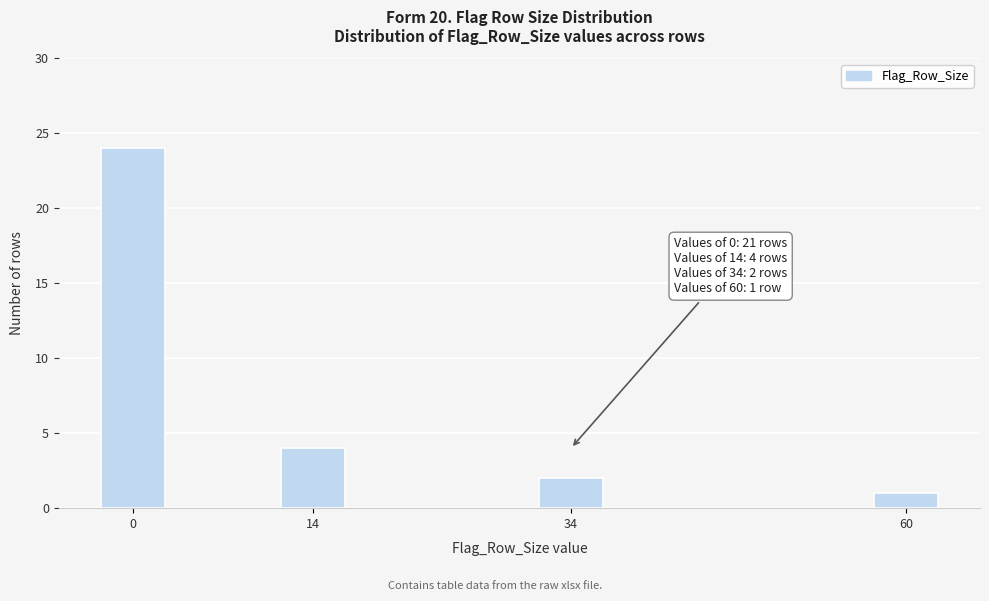

Reading left to right, transcribe all the data shown in this chart.

24	4	2	1